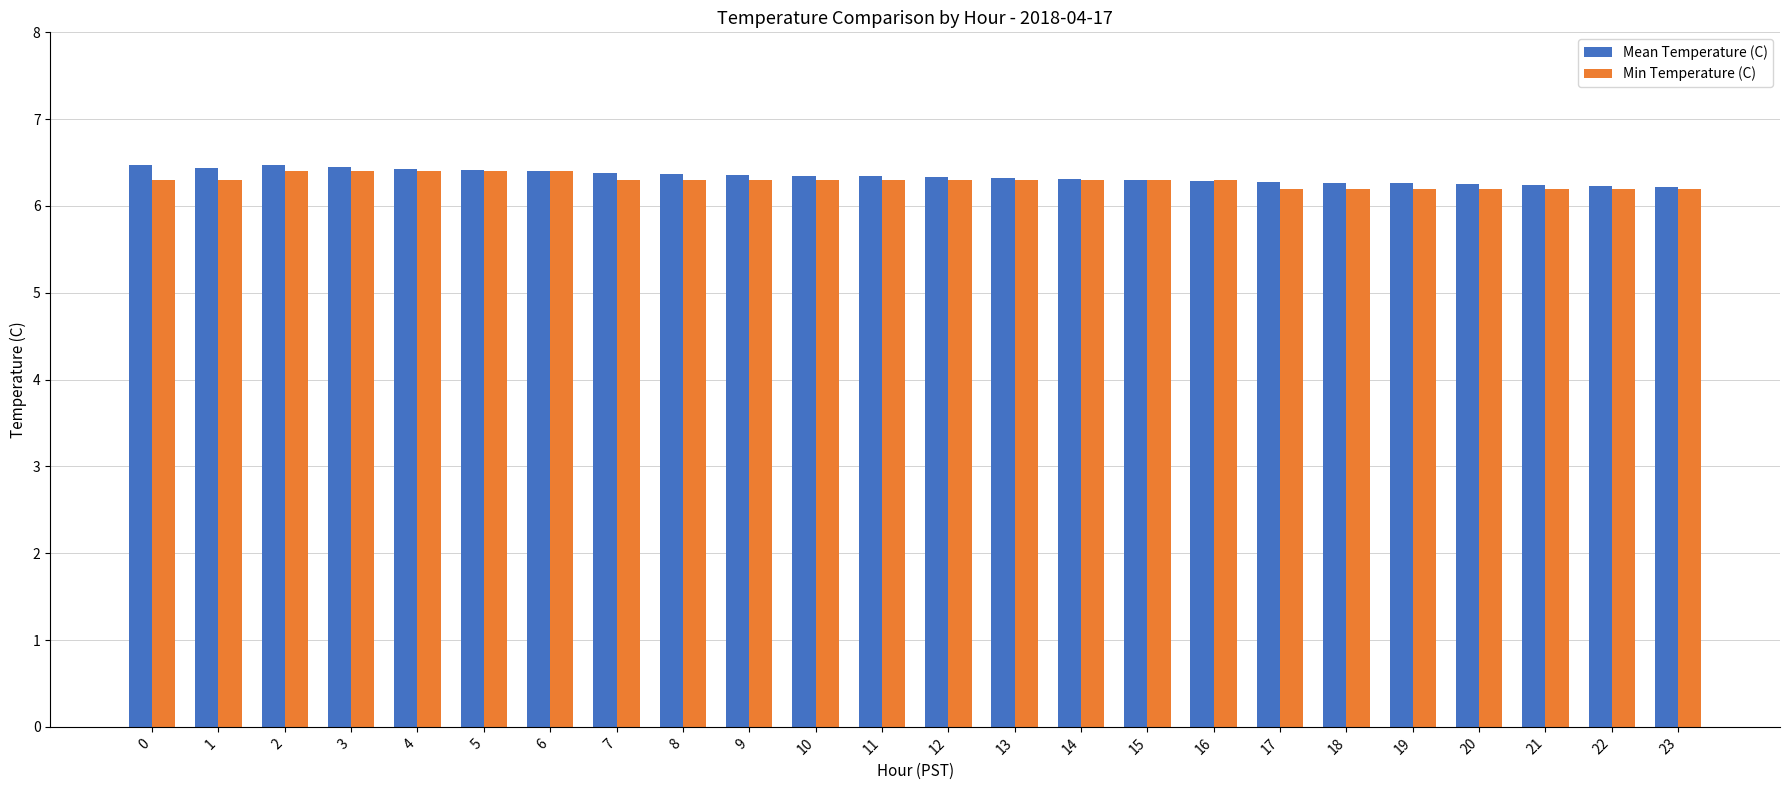

What is the maximum value for Min Temperature (C)?

6.4